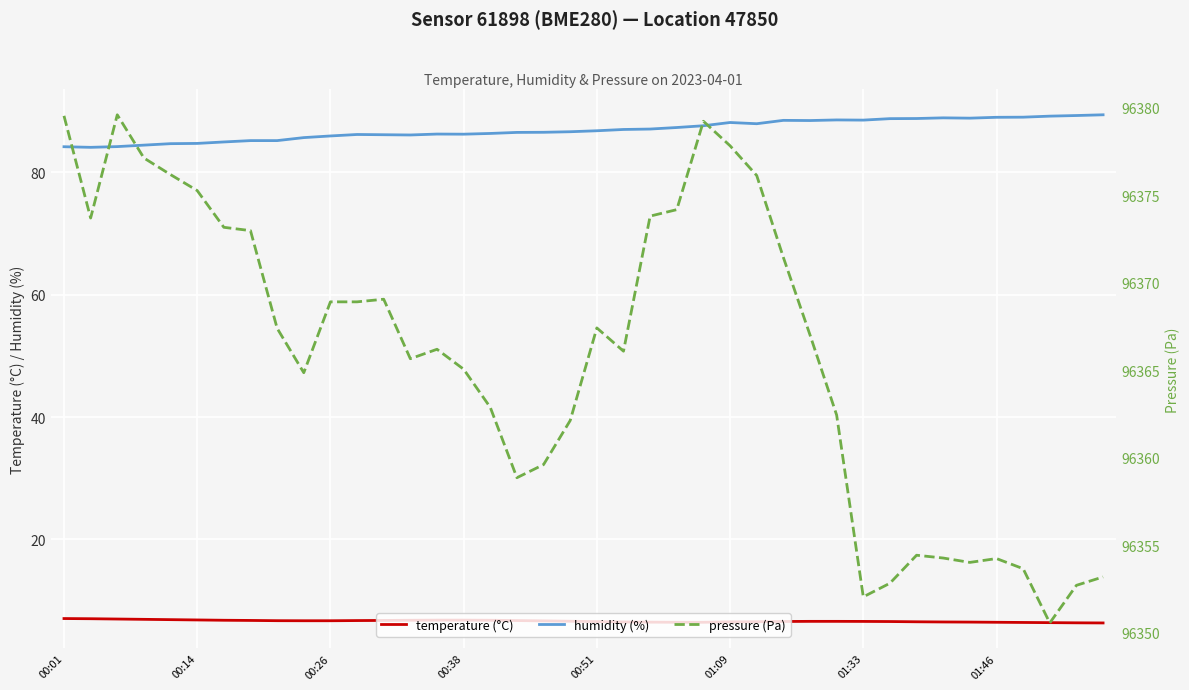

What are all the series names shown in the legend?

temperature (°C), humidity (%), pressure (Pa)